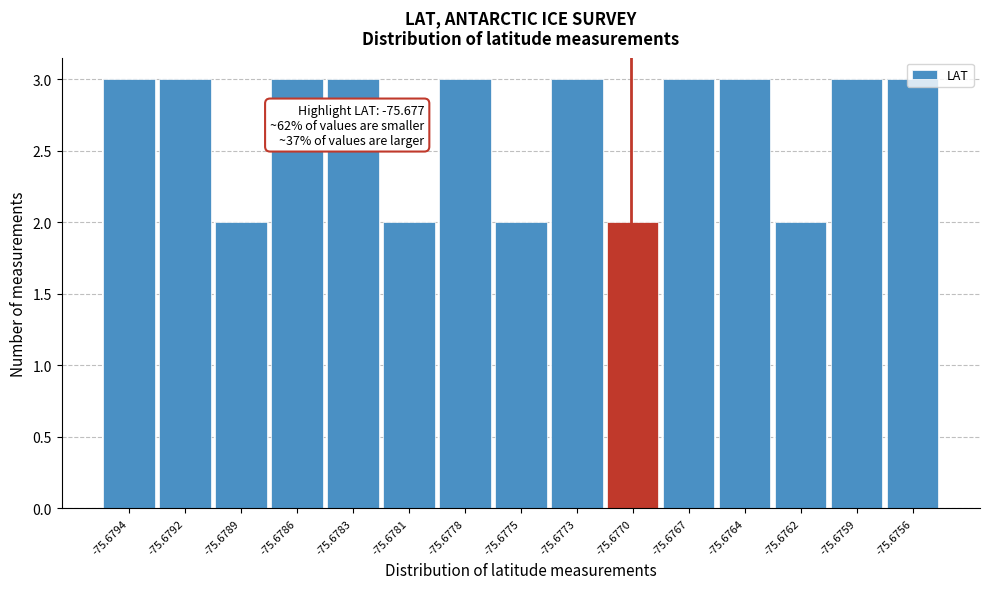

True or false: the data shows 3 at -75.6770.

False